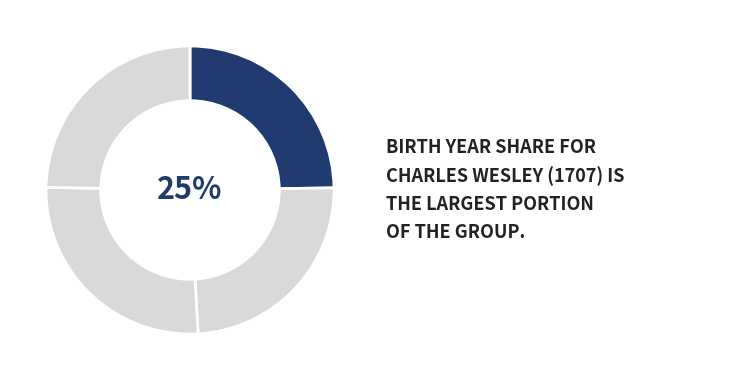

Which category has the smallest portion of the pie?

William Croft